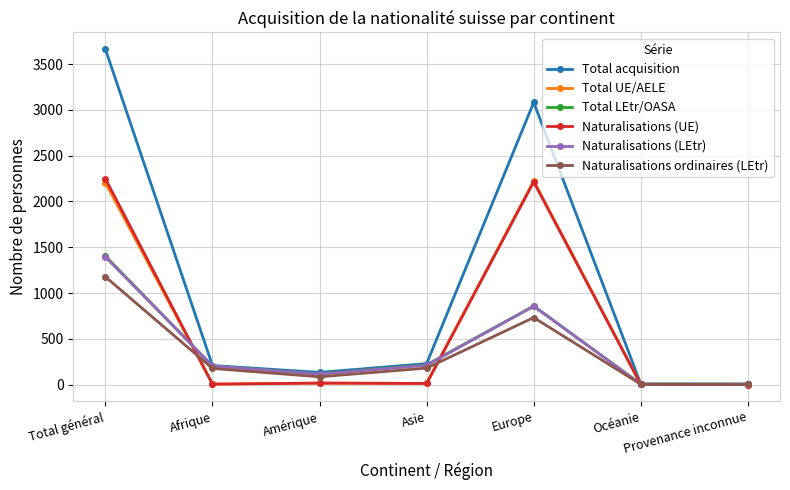

How many lines are shown in the chart?

6